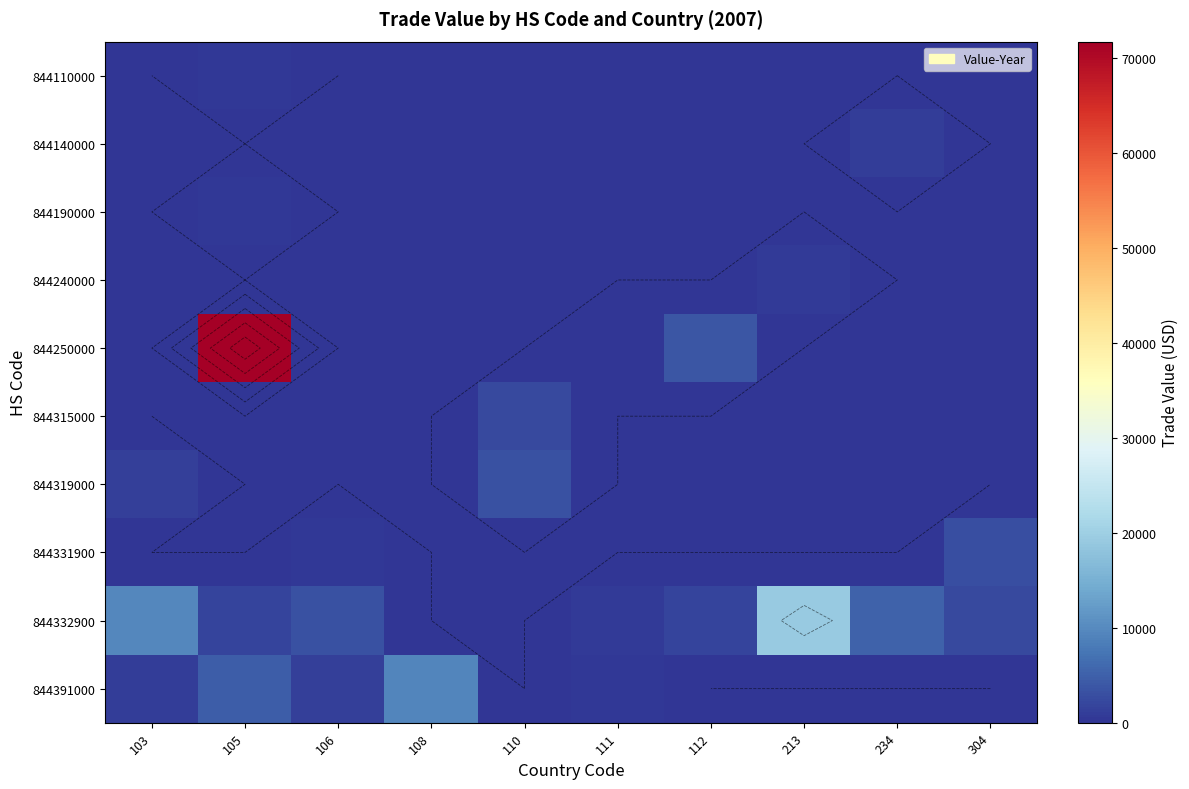

What is the sum of the 844250000 values at 111 and 105?

71927